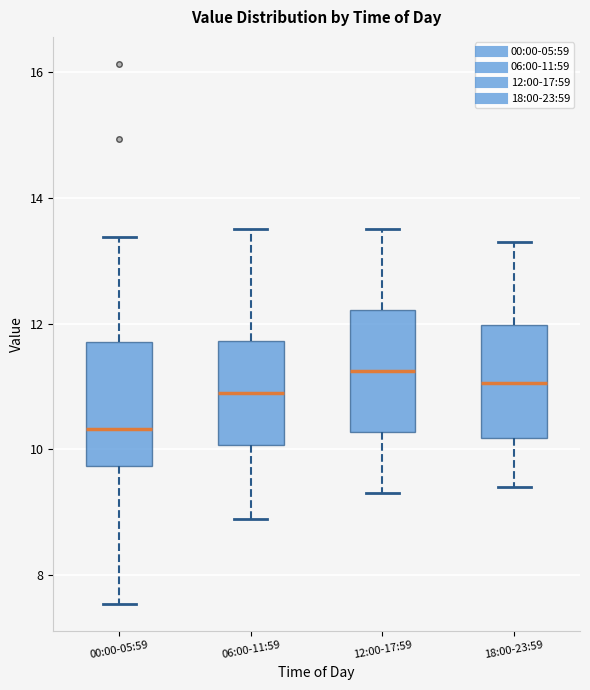

Reading left to right, read every box against the y-axis: the position of its median line, the range the box covers, and the ends of its whiskers. The values are not printed on the chart, so give them approximately, as read against the axis.

00:00-05:59: median 10.4, box 9.8 to 11.8, whiskers 7.6 to 13.4
06:00-11:59: median 11.0, box 10.0 to 11.8, whiskers 9.0 to 13.6
12:00-17:59: median 11.2, box 10.2 to 12.2, whiskers 9.4 to 13.6
18:00-23:59: median 11.0, box 10.2 to 12.0, whiskers 9.4 to 13.4